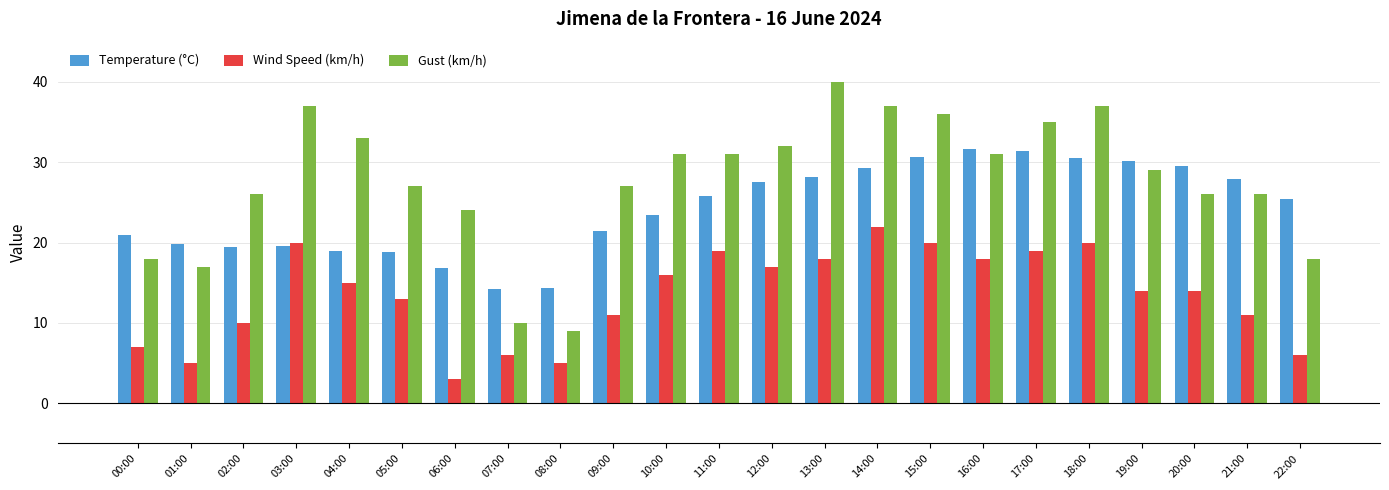

Which category has the highest value across all series?

13:00